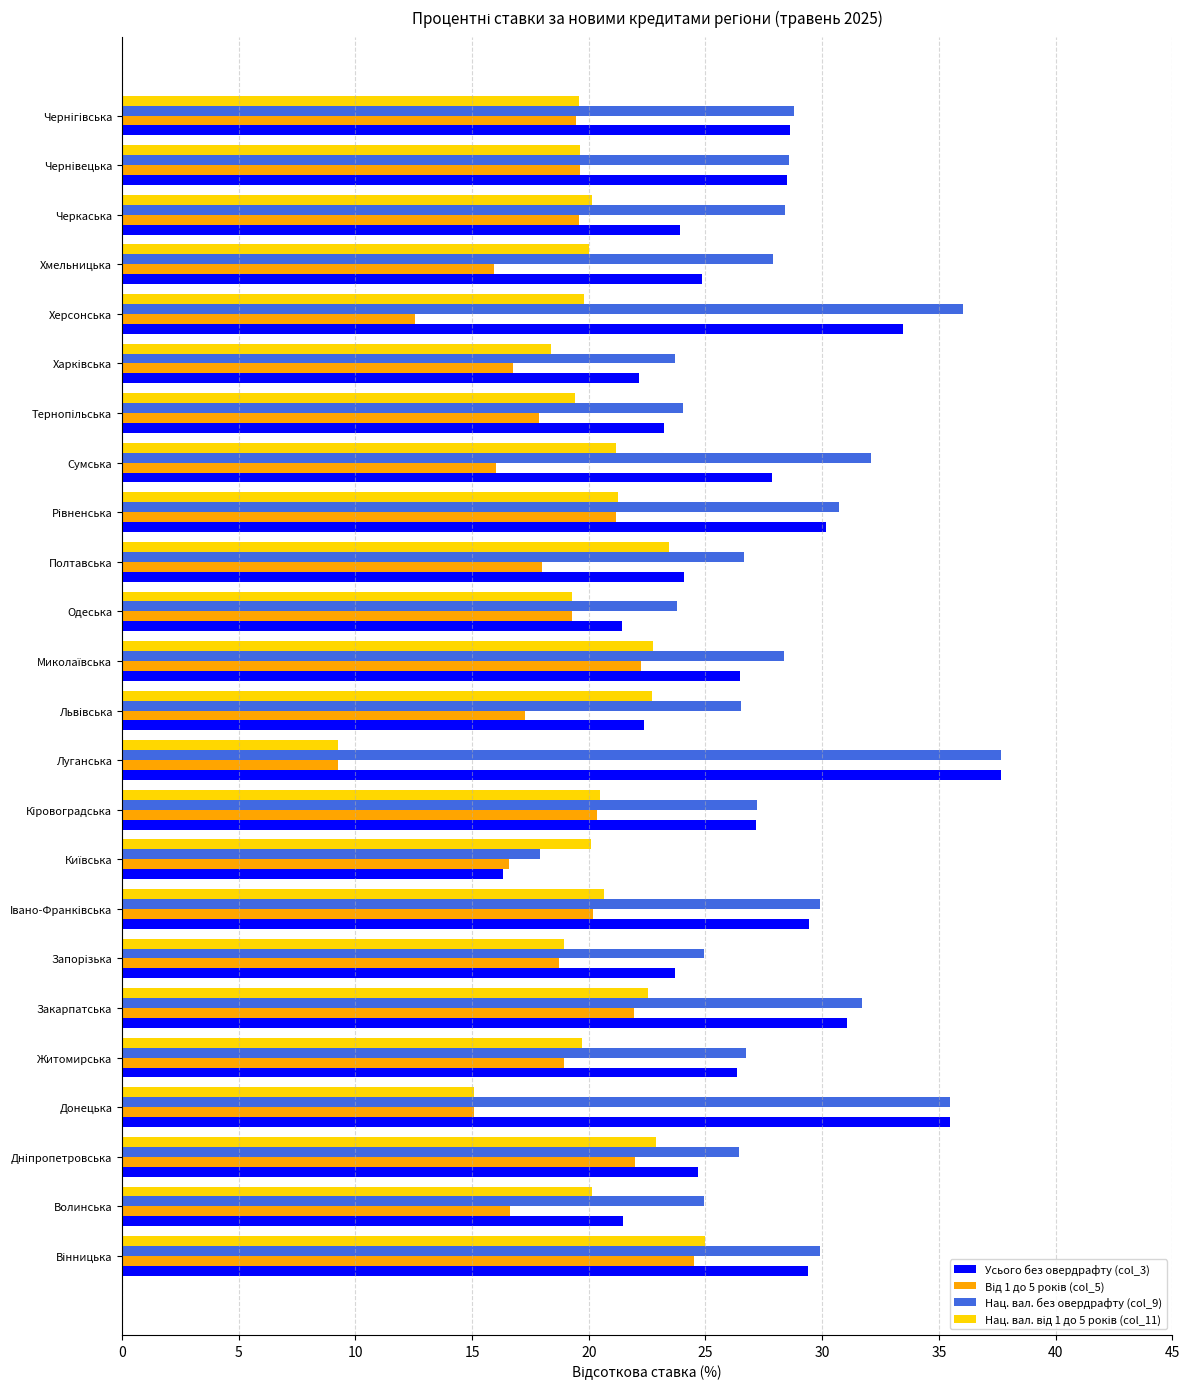

What is the difference between the Нац. вал. без овердрафту (col_9) values at Полтавська and Закарпатська?

5.0